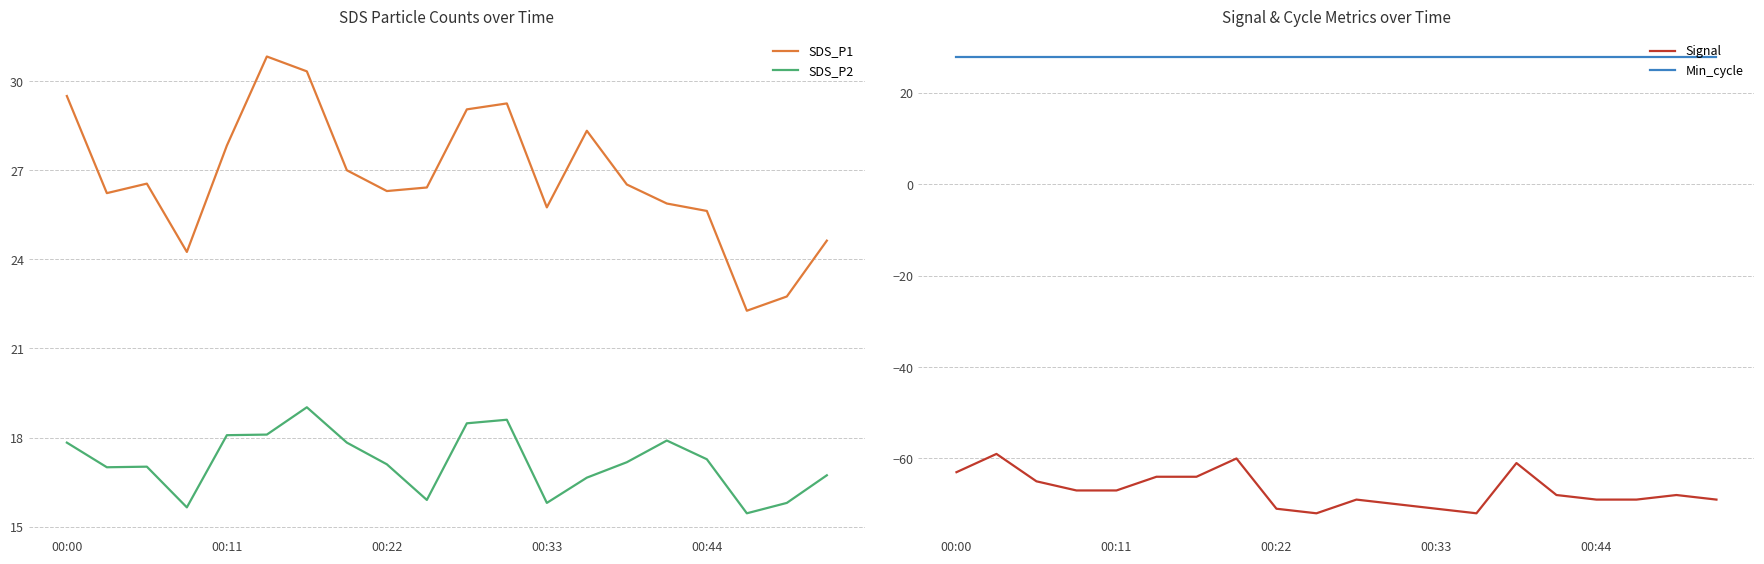

The value of Signal at 9 is -72.0. True or false?

True